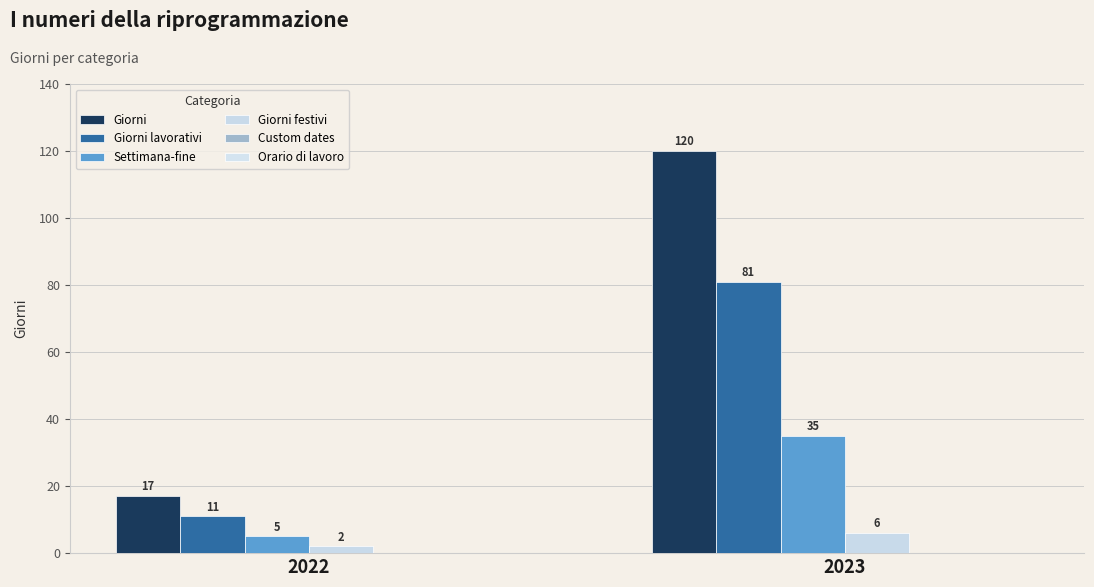

How many data points does each series have?

2